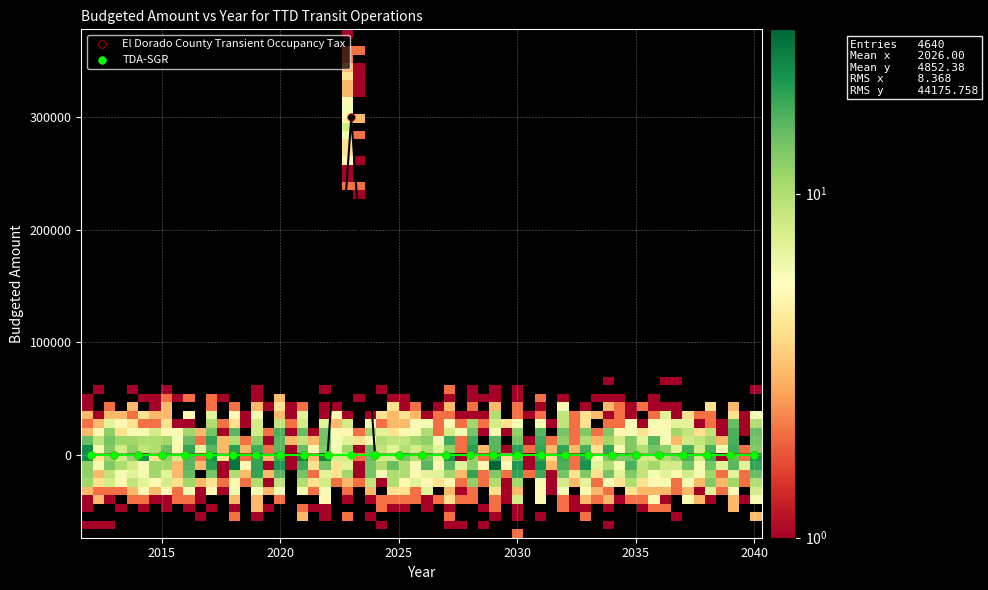

What are all the series names shown in the legend?

El Dorado County Transient Occupancy Tax, TDA-SGR